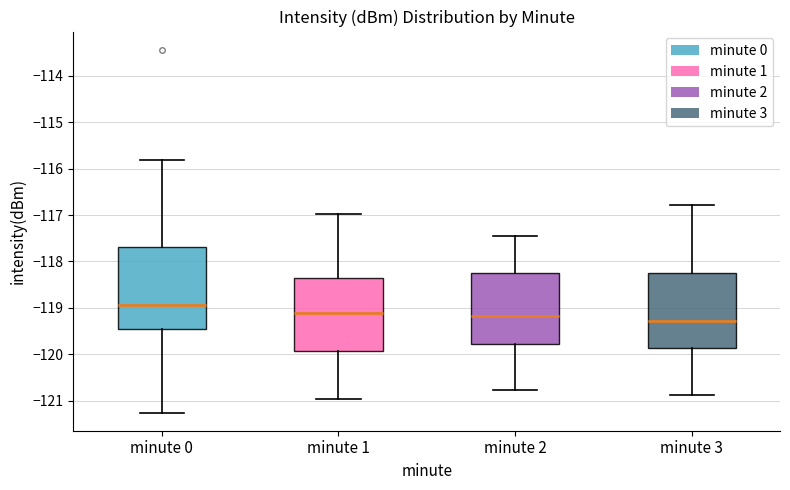

Reading left to right, read every box against the y-axis: the position of its median line, the range the box covers, and the ends of its whiskers. The values are not printed on the chart, so give them approximately, as read against the axis.

minute 0: median -118.9, box -119.5 to -117.7, whiskers -121.3 to -115.8
minute 1: median -119.1, box -119.9 to -118.4, whiskers -121.0 to -117.0
minute 2: median -119.2, box -119.8 to -118.3, whiskers -120.8 to -117.4
minute 3: median -119.3, box -119.9 to -118.3, whiskers -120.9 to -116.8